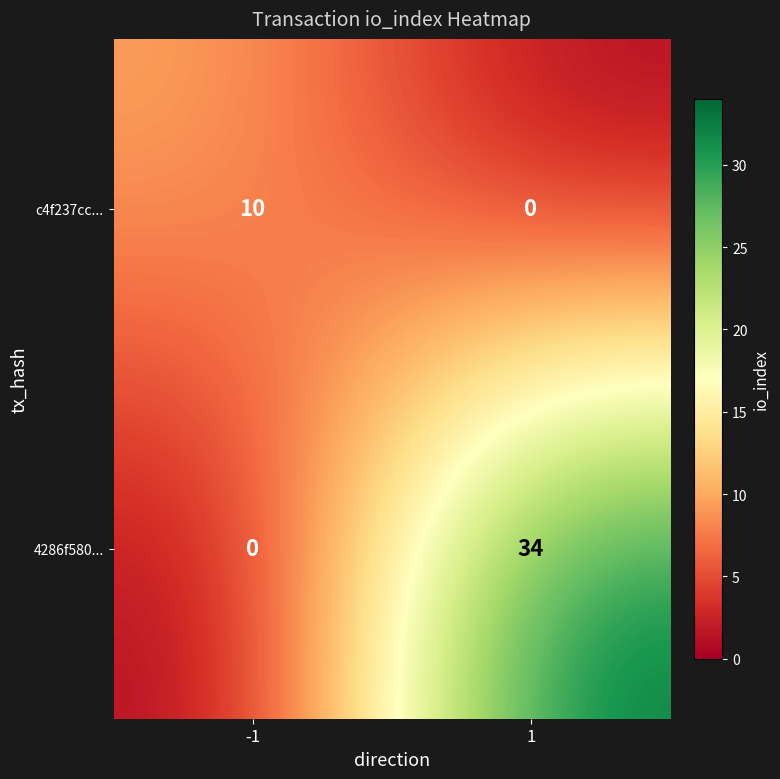

Rank the series by their average value, from highest to lowest.

4286f580..., c4f237cc...